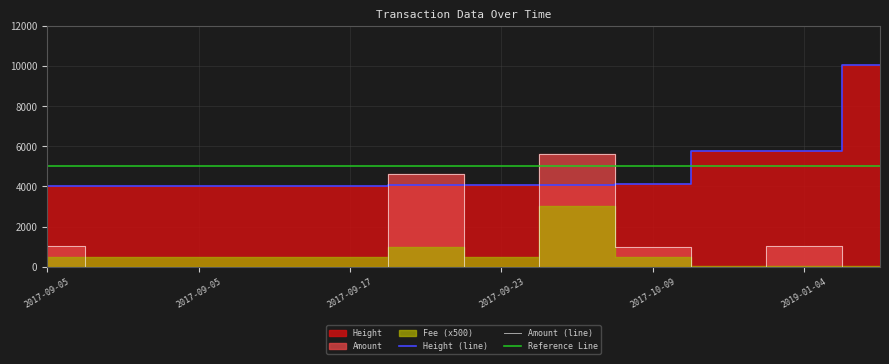

What is the label of the 7th point from the right?

2017-09-22